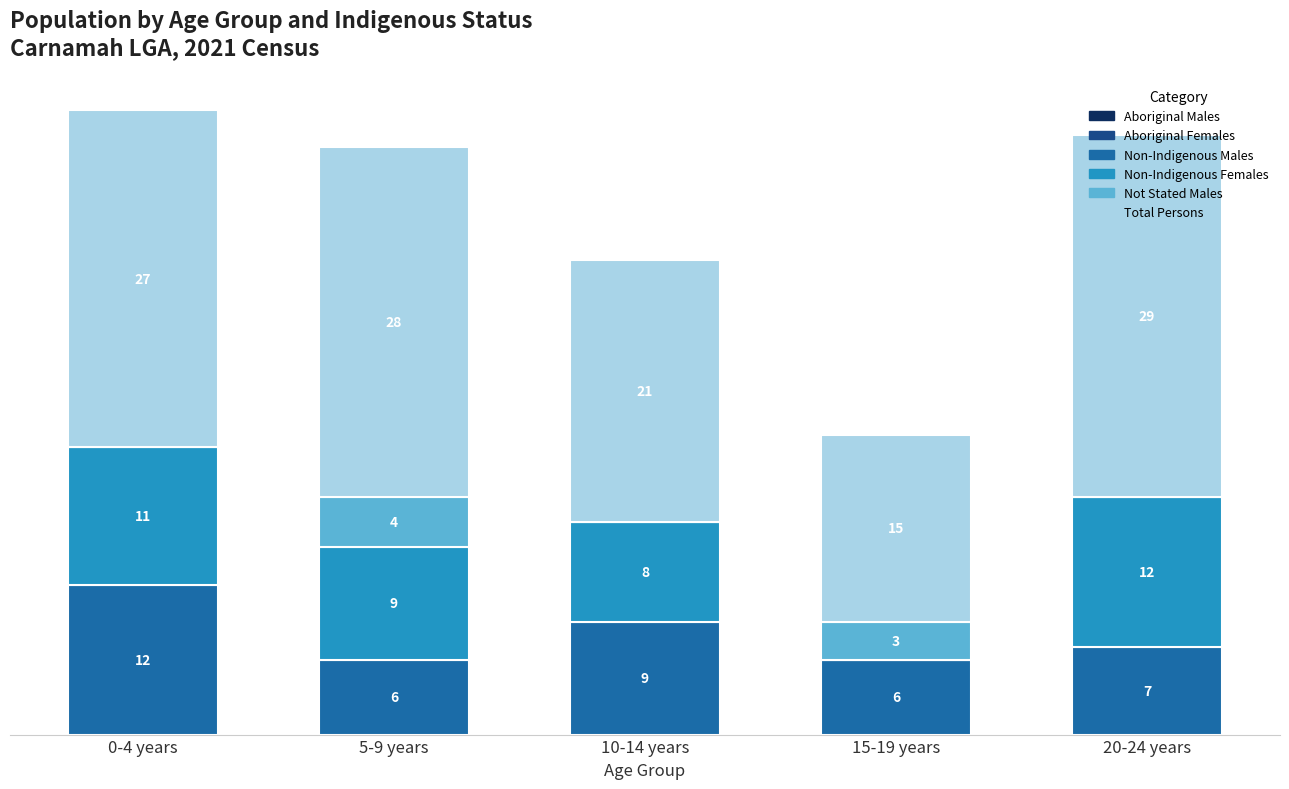

Does the chart contain stacked bars?

Yes